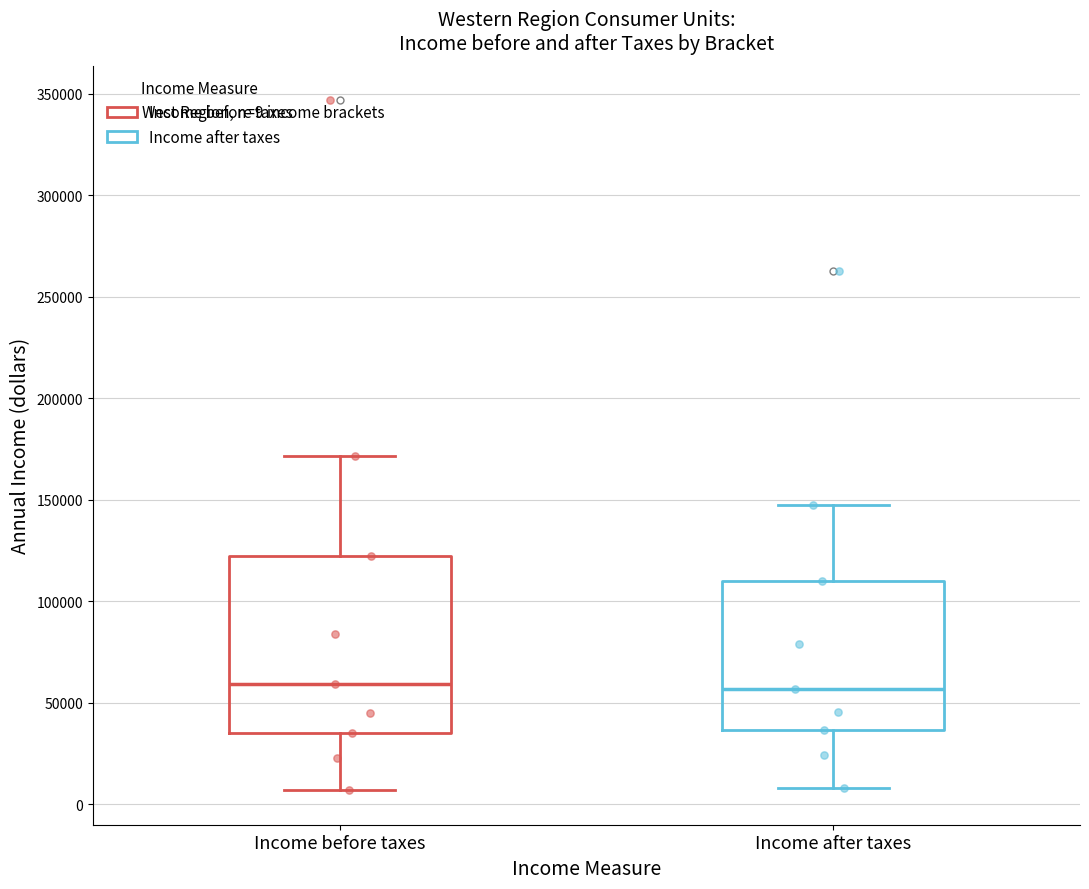

Comparing the boxes themselves (not the whiskers), which one is the tallest?

Income before taxes